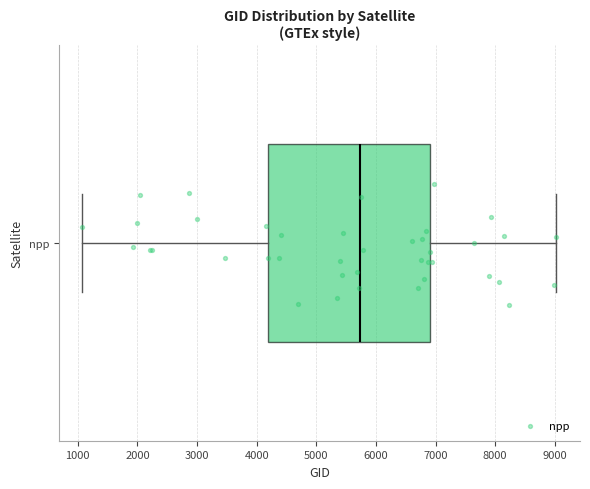

Where is the right edge of the box for npp on the x-axis? The values are not printed on the chart, so give them approximately, as read against the axis.

6900